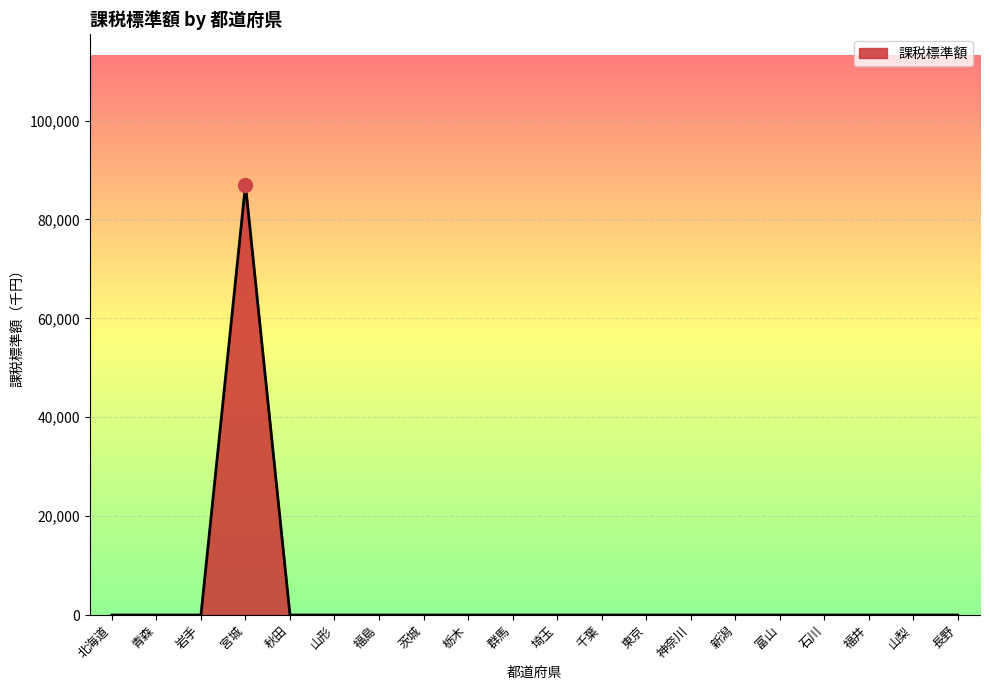

What is the average value?

4351